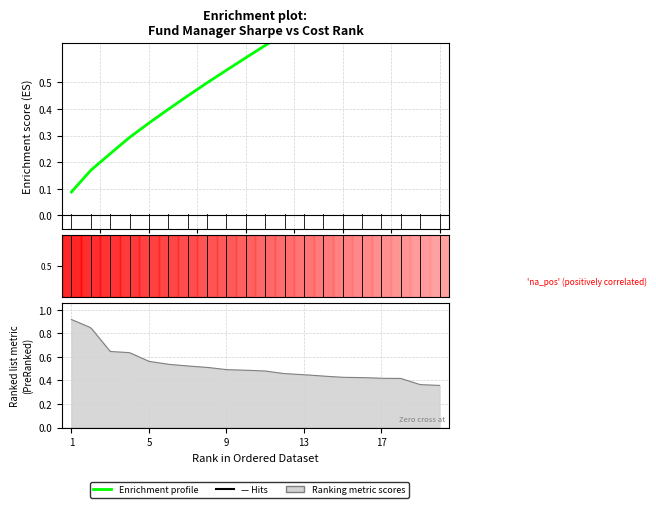

What is the maximum value shown in the chart?

1.0